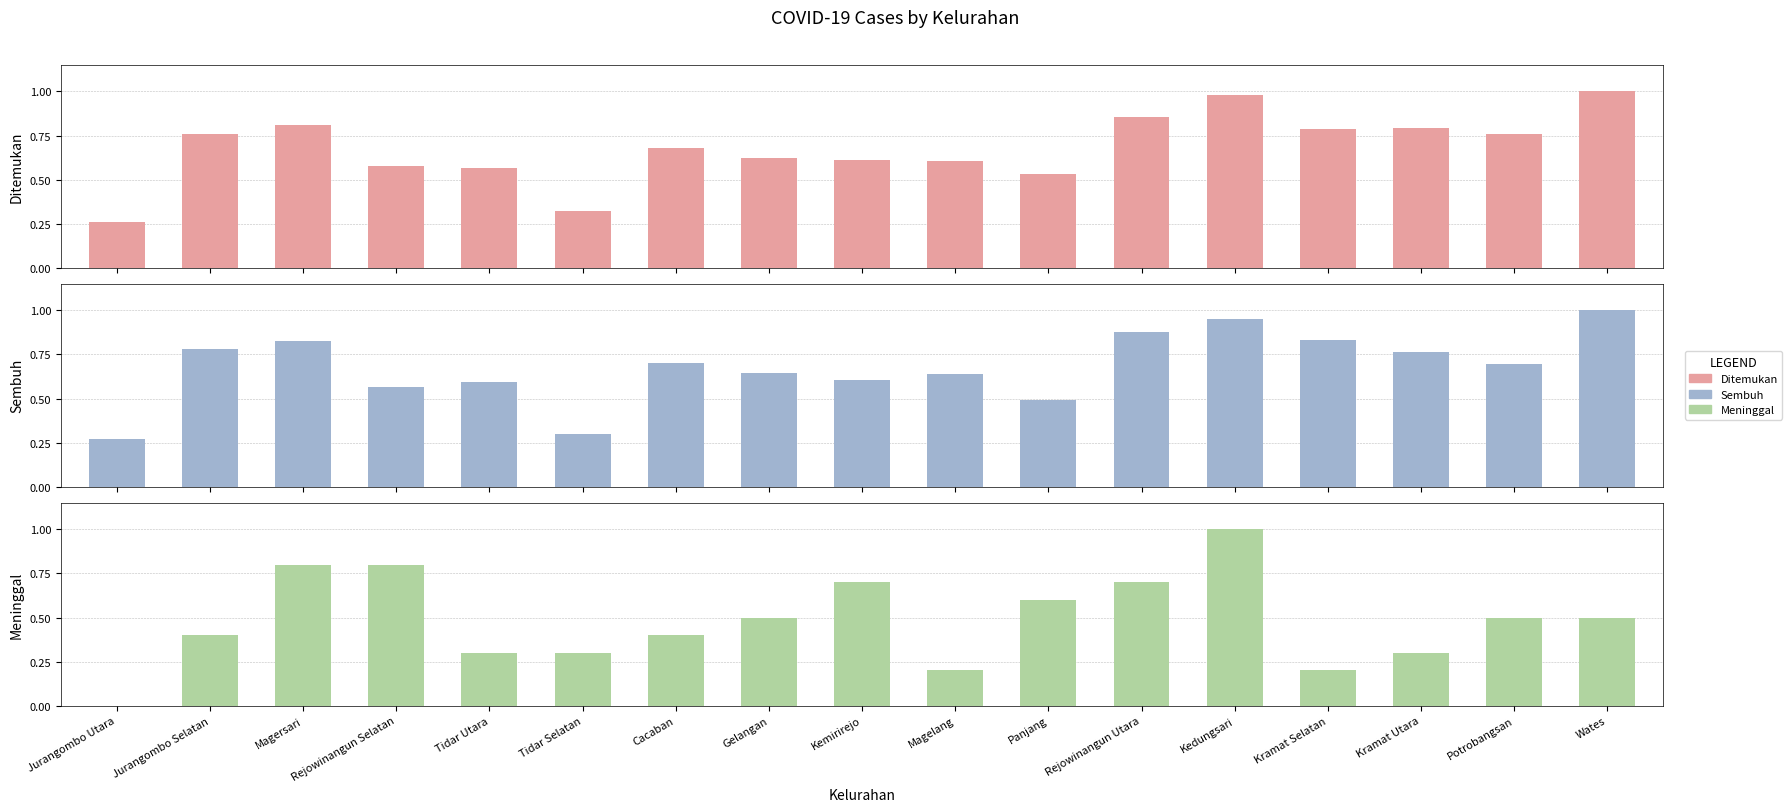

What are all the series names shown in the legend?

Ditemukan, Sembuh, Meninggal